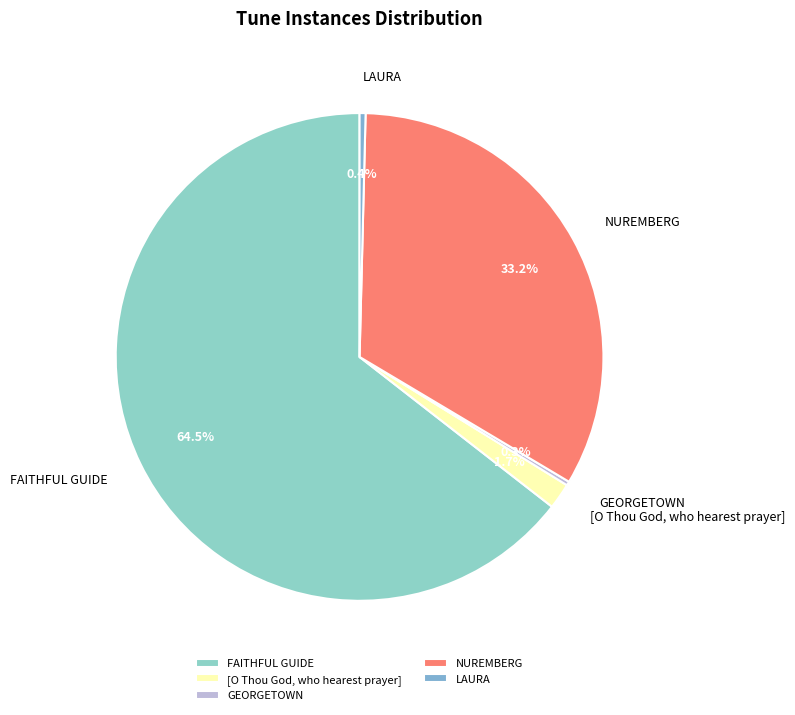

Which category has the biggest portion of the pie?

FAITHFUL GUIDE